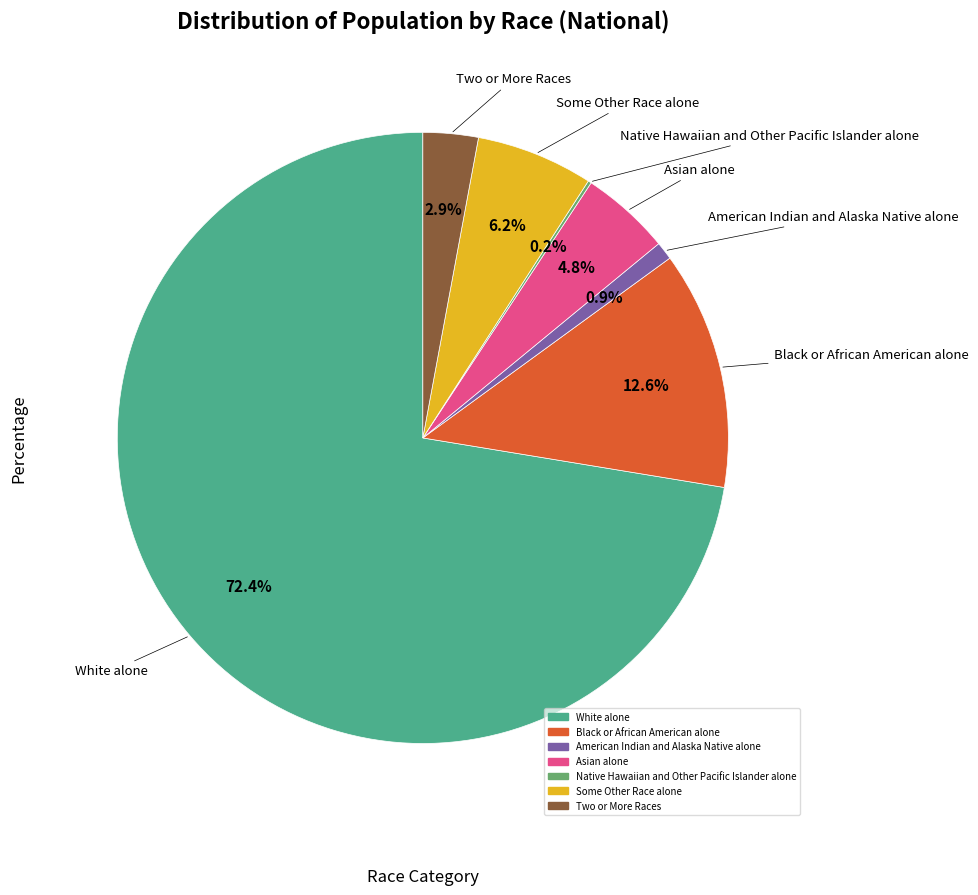

What percentage is NOT represented by White alone?

27.6%